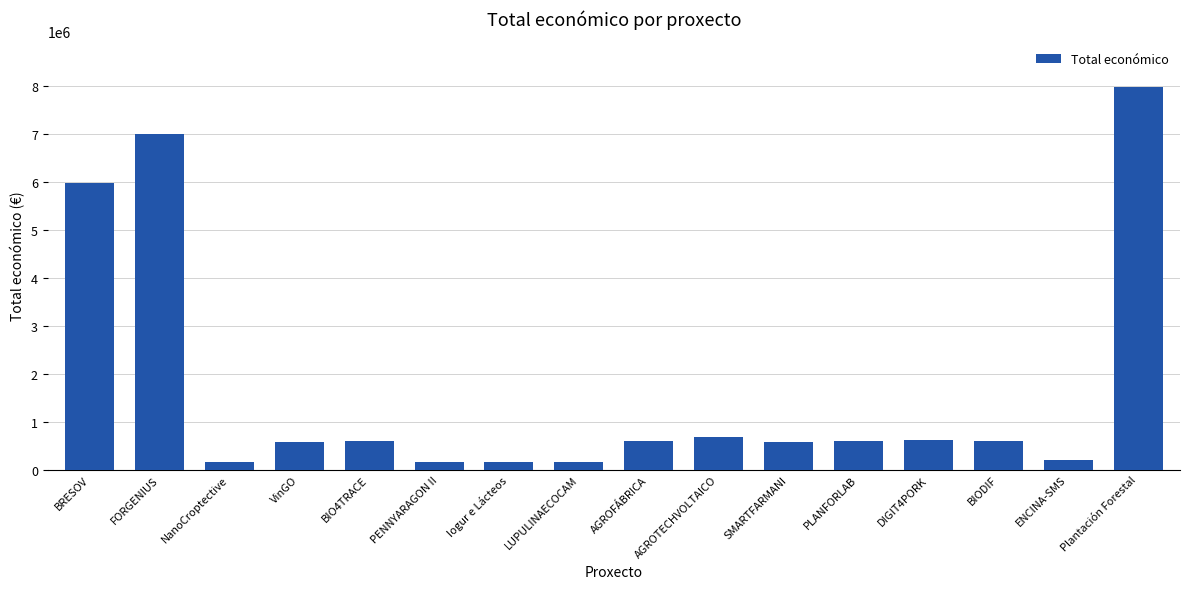

Where is the data nearest to the value 4058706?

BRESOV